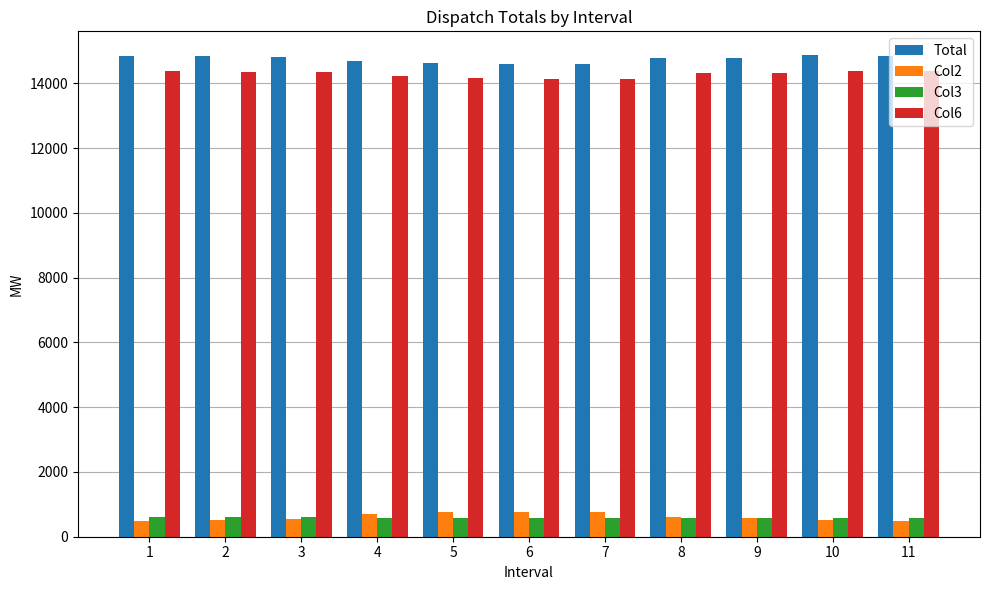

Rank the series by their maximum value, from lowest to highest.

Col3, Col2, Col6, Total